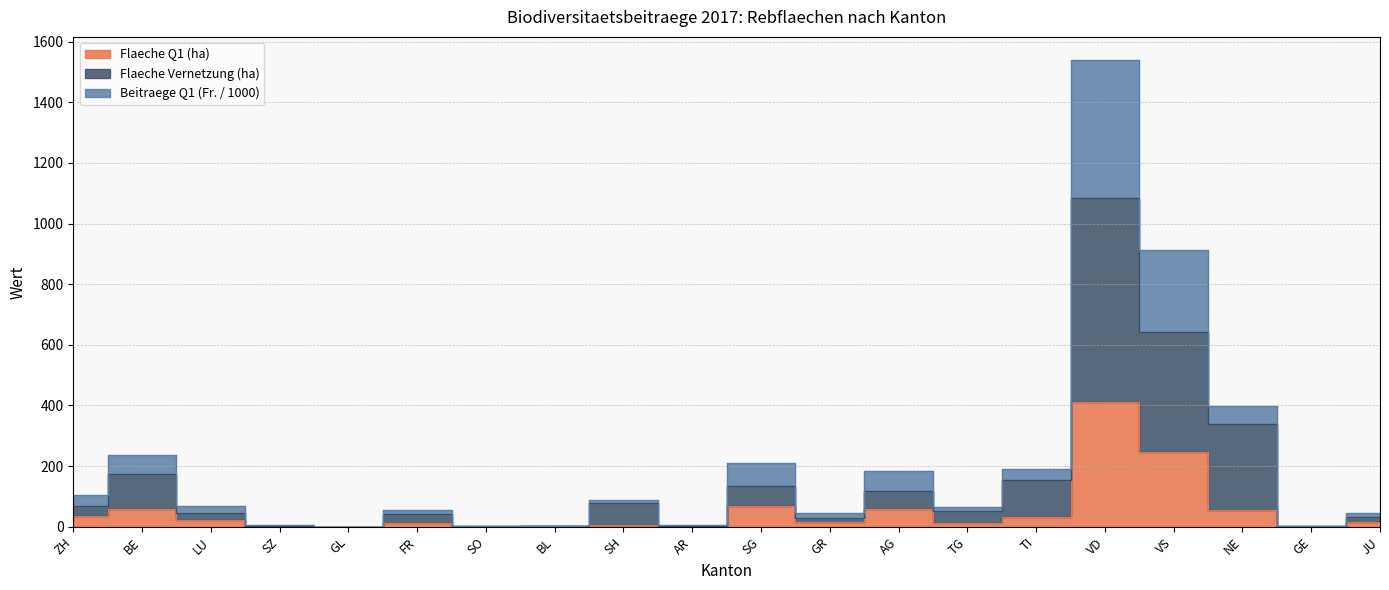

What is the label of the 18th point from the right?

LU